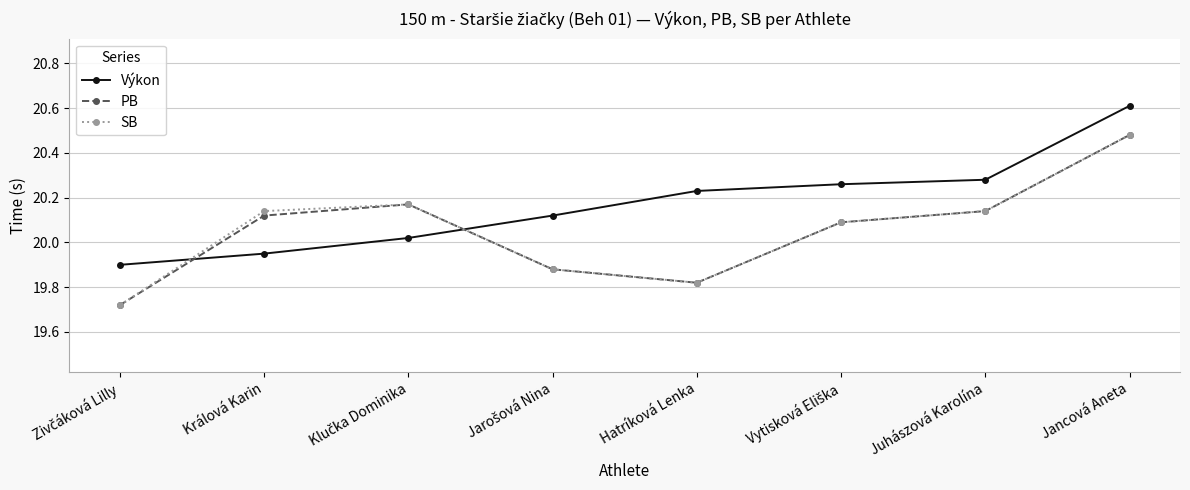

How many intersections are there between Výkon and PB?

2